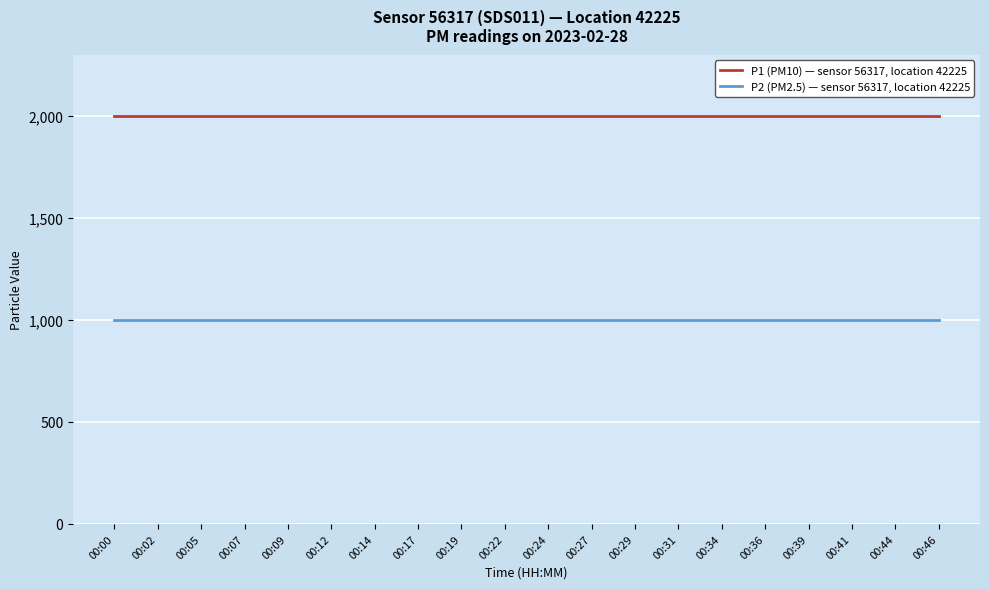

What value does the P1 (PM10) — sensor 56317, location 42225 series have at 00:17?

1999.9